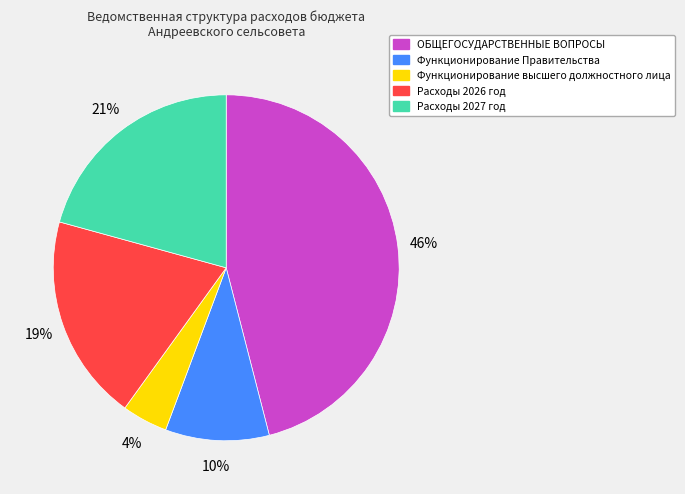

Rank the categories by value from highest to lowest.

ОБЩЕГОСУДАРСТВЕННЫЕ ВОПРОСЫ, Расходы 2027 год, Расходы 2026 год, Функционирование Правительства, Функционирование высшего должностного лица